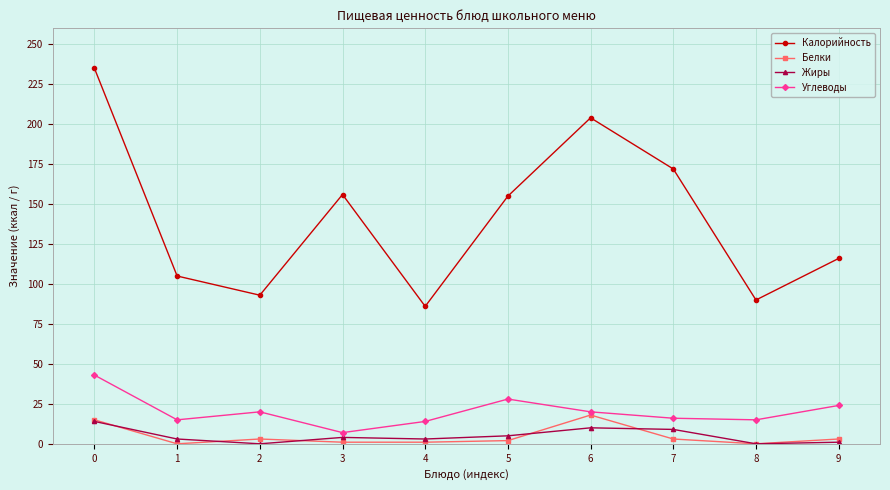

What is the sum of the Углеводы values at 3 and 9?

31